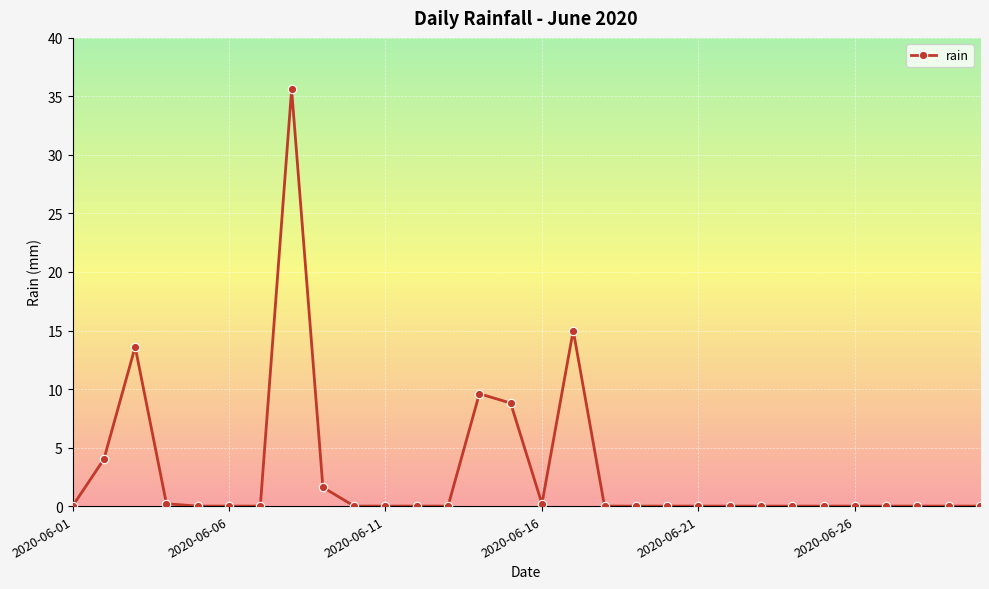

True or false: the data has more than 0 interior local peaks.

True